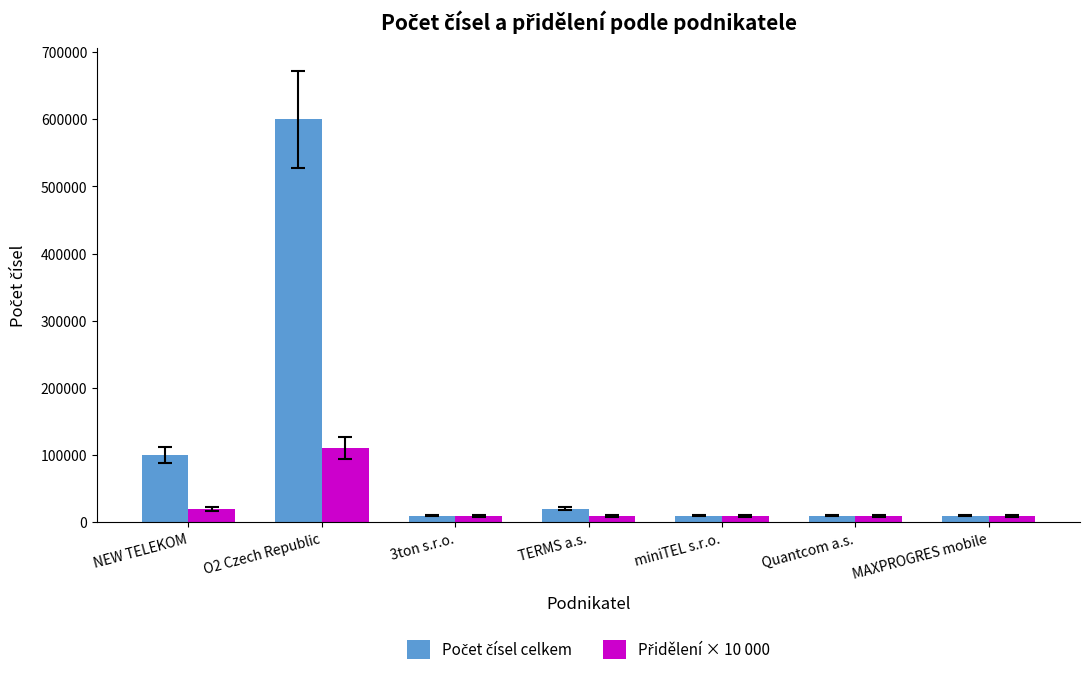

Are the bars horizontal?

No